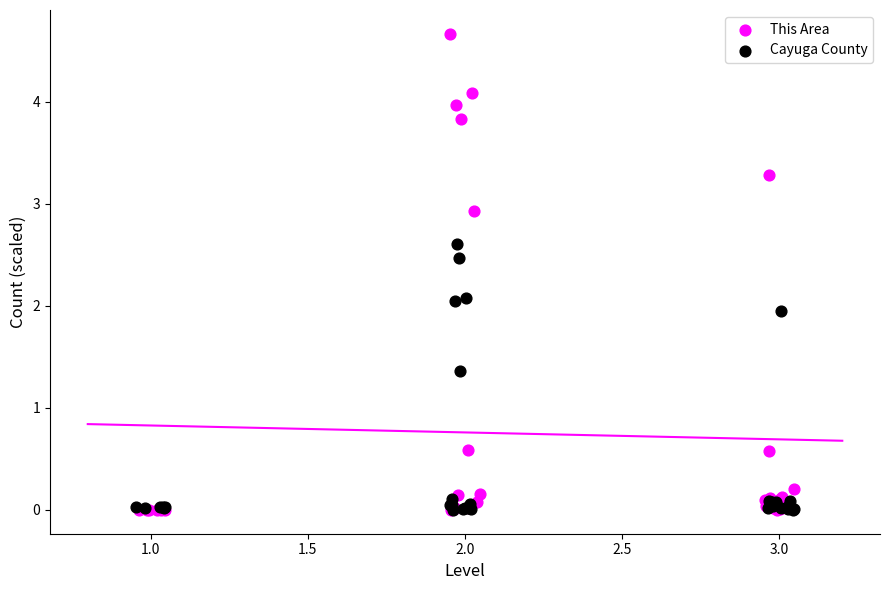

Which series contains the highest Y value?

This Area